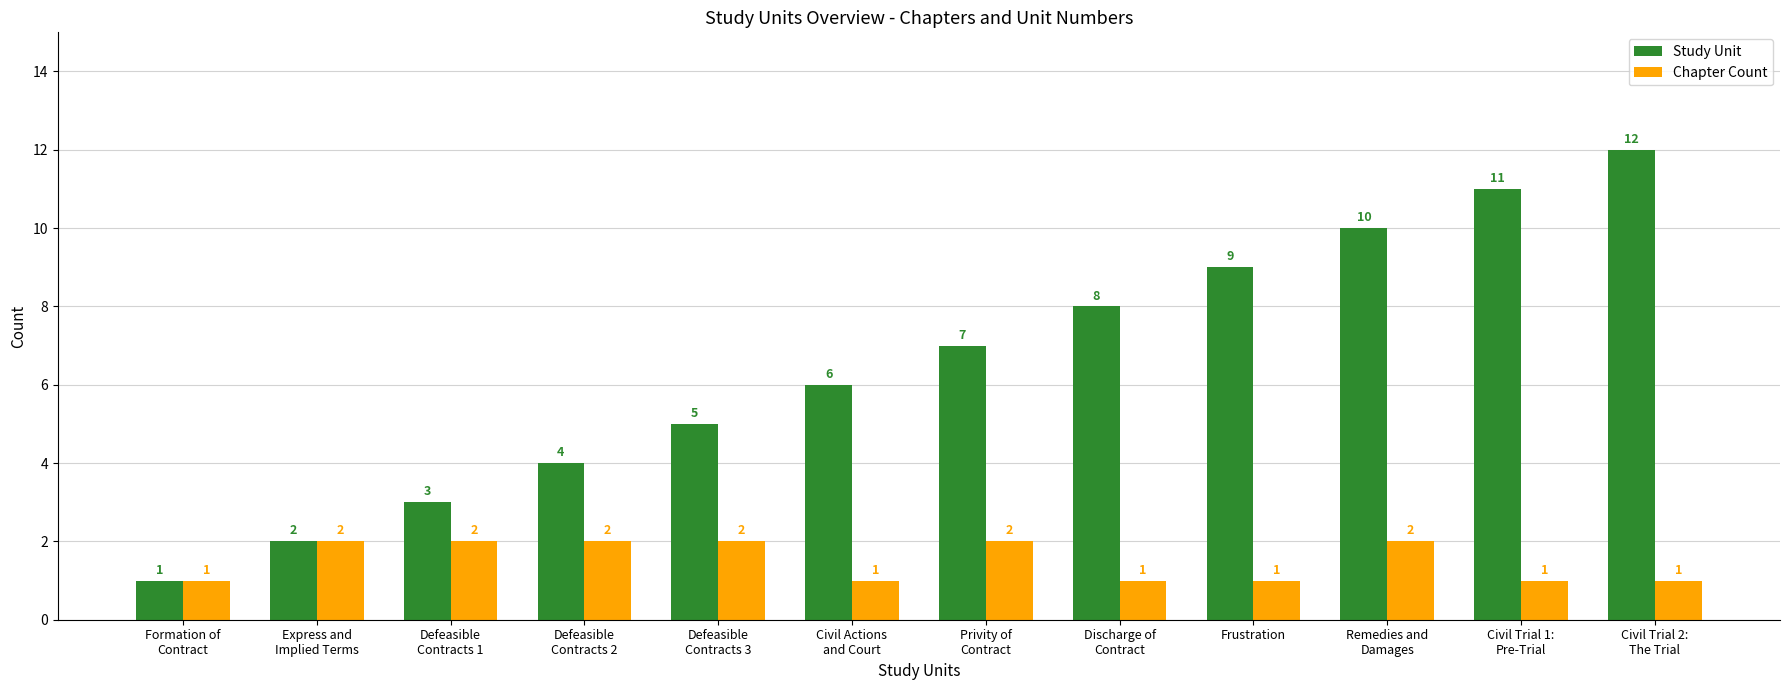

Reading right to left, transcribe all the data shown in this chart.

Study Unit: Civil Trial 2:
The Trial=12	Civil Trial 1:
Pre-Trial=11	Remedies and
Damages=10	Frustration=9	Discharge of
Contract=8	Privity of
Contract=7	Civil Actions
and Court=6	Defeasible
Contracts 3=5	Defeasible
Contracts 2=4	Defeasible
Contracts 1=3	Express and
Implied Terms=2	Formation of
Contract=1
Chapter Count: Civil Trial 2:
The Trial=1	Civil Trial 1:
Pre-Trial=1	Remedies and
Damages=2	Frustration=1	Discharge of
Contract=1	Privity of
Contract=2	Civil Actions
and Court=1	Defeasible
Contracts 3=2	Defeasible
Contracts 2=2	Defeasible
Contracts 1=2	Express and
Implied Terms=2	Formation of
Contract=1